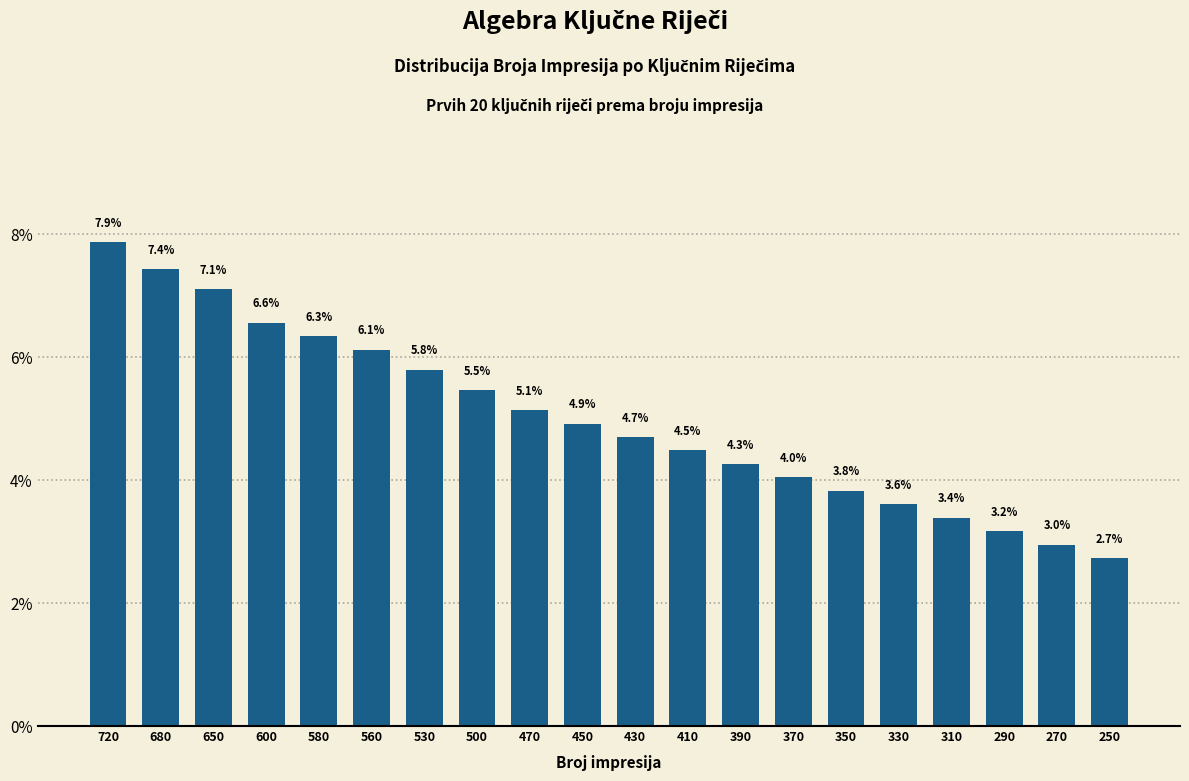

Reading left to right, transcribe all the data shown in this chart.

720=7.9	680=7.4	650=7.1	600=6.6	580=6.3	560=6.1	530=5.8	500=5.5	470=5.1	450=4.9	430=4.7	410=4.5	390=4.3	370=4.0	350=3.8	330=3.6	310=3.4	290=3.2	270=3.0	250=2.7